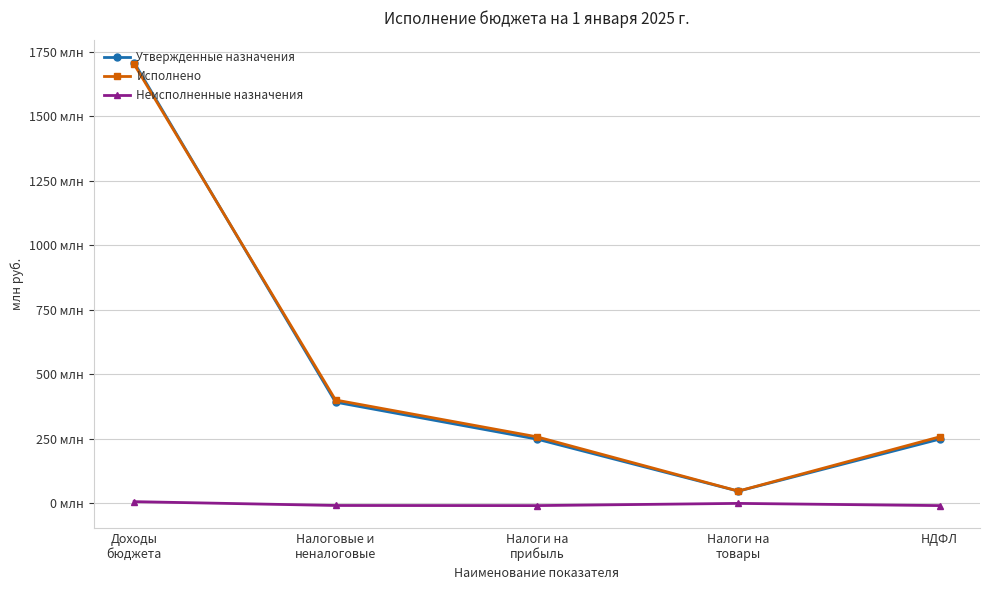

What are all the series names shown in the legend?

Утвержденные назначения, Исполнено, Неисполненные назначения